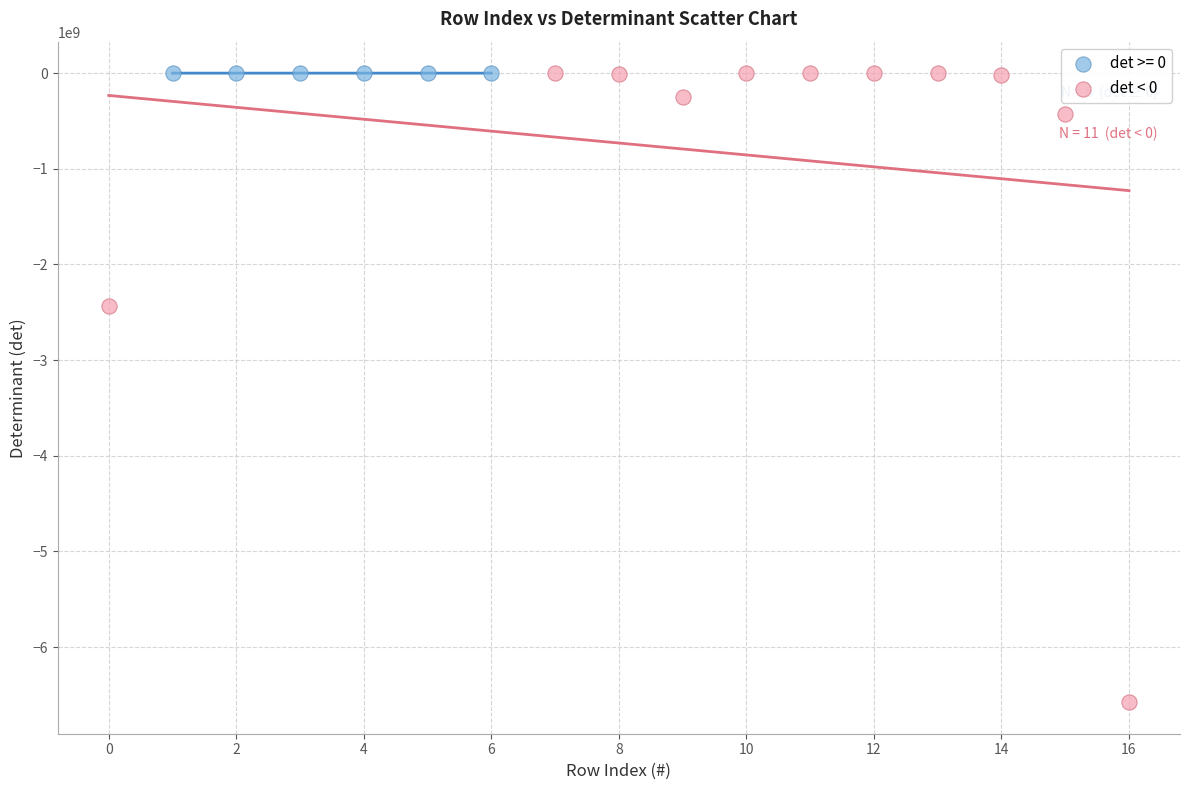

Which series has the largest Y range (max minus min)?

det < 0